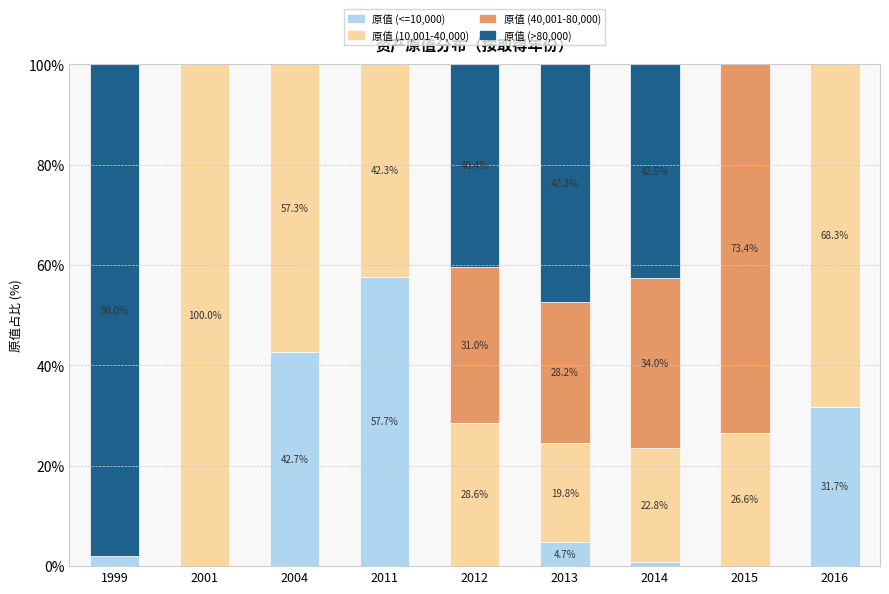

Are the bars horizontal?

No